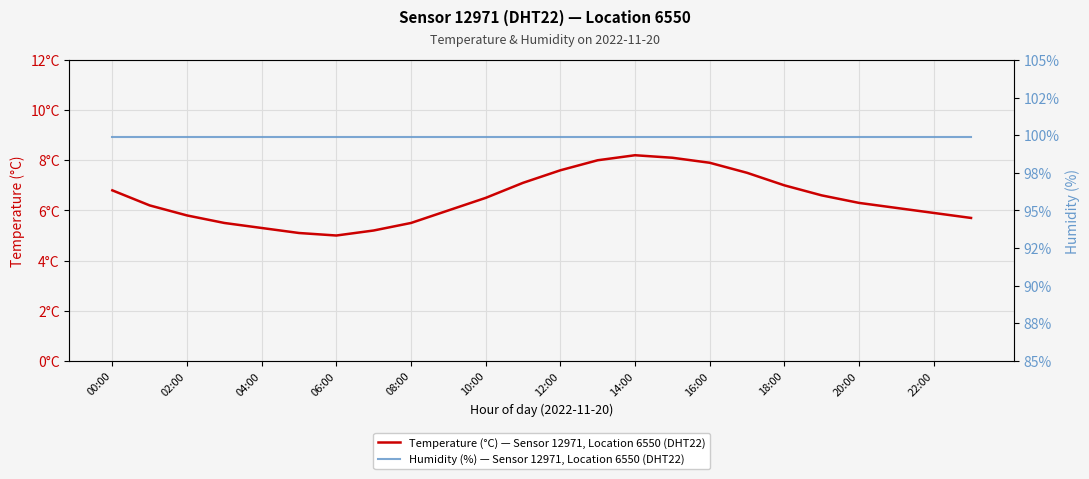

Which label corresponds to the largest value in the chart?

00:00